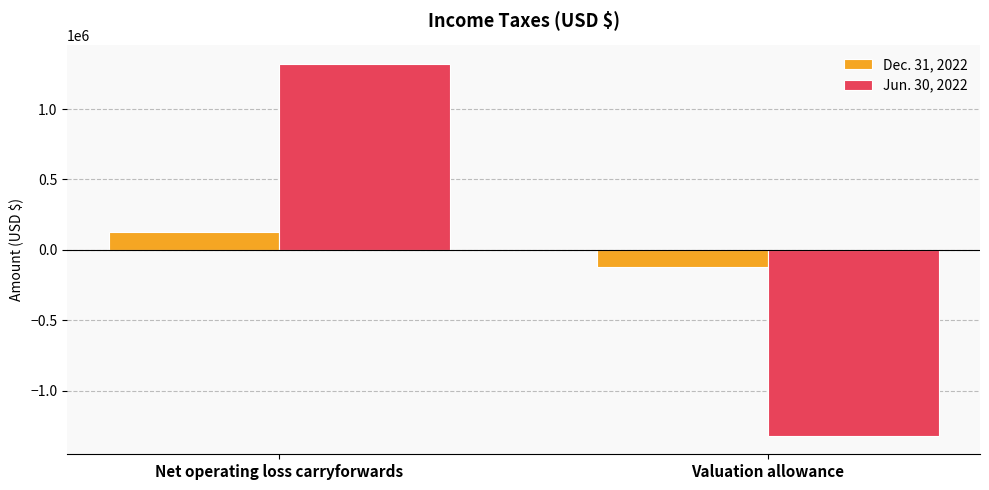

Between Net operating loss carryforwards and Valuation allowance, which series saw the biggest shift?

Jun. 30, 2022